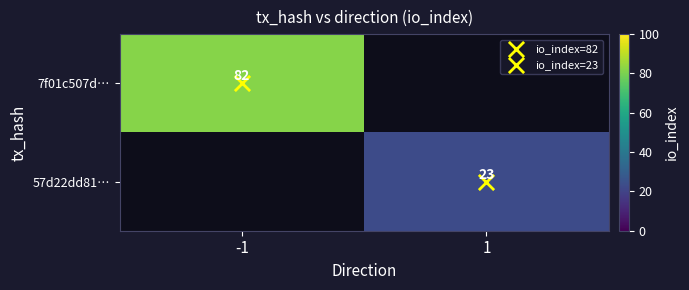

Read the 57d22dd81… value at 1.

23.0